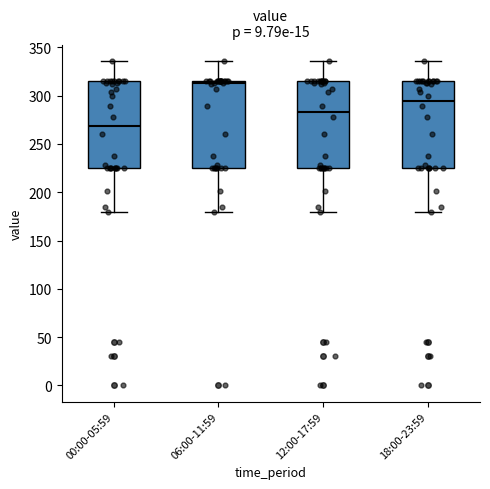

Which box has the lowest median line?

00:00-05:59